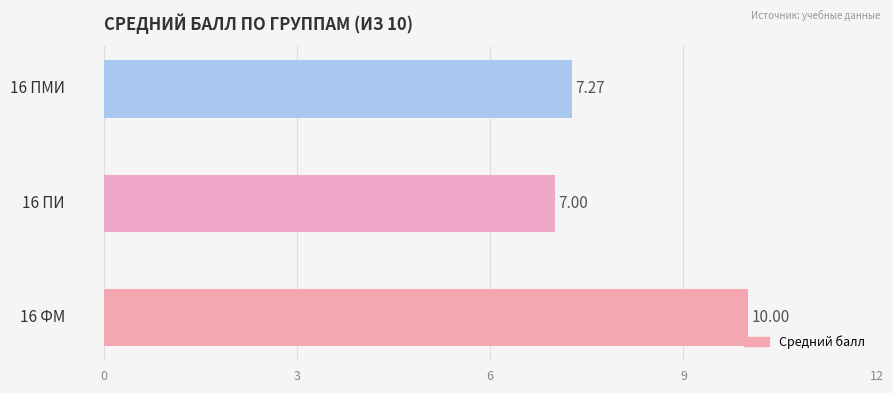

What is the difference between the maximum and second lowest values?

2.7